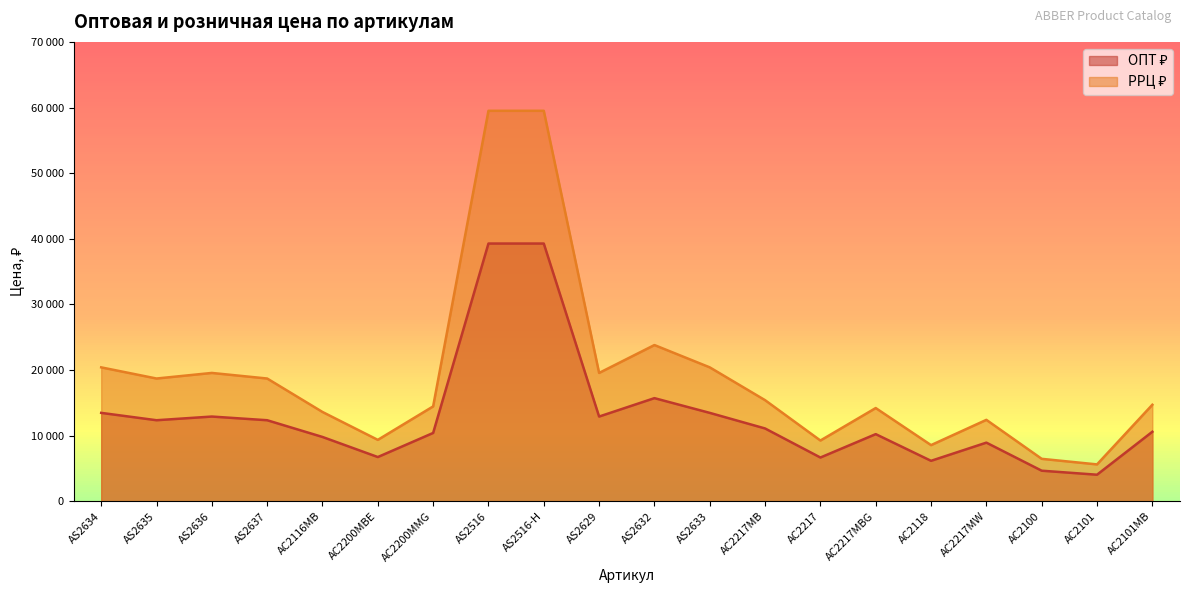

List the labels in order of РРЦ ₽ value, largest first.

AS2516, AS2516-H, AS2632, AS2634, AS2633, AS2636, AS2629, AS2635, AS2637, AC2217MB, AC2101MB, AC2200MMG, AC2217MBG, AC2116MB, AC2217MW, AC2200MBE, AC2217, AC2118, AC2100, AC2101